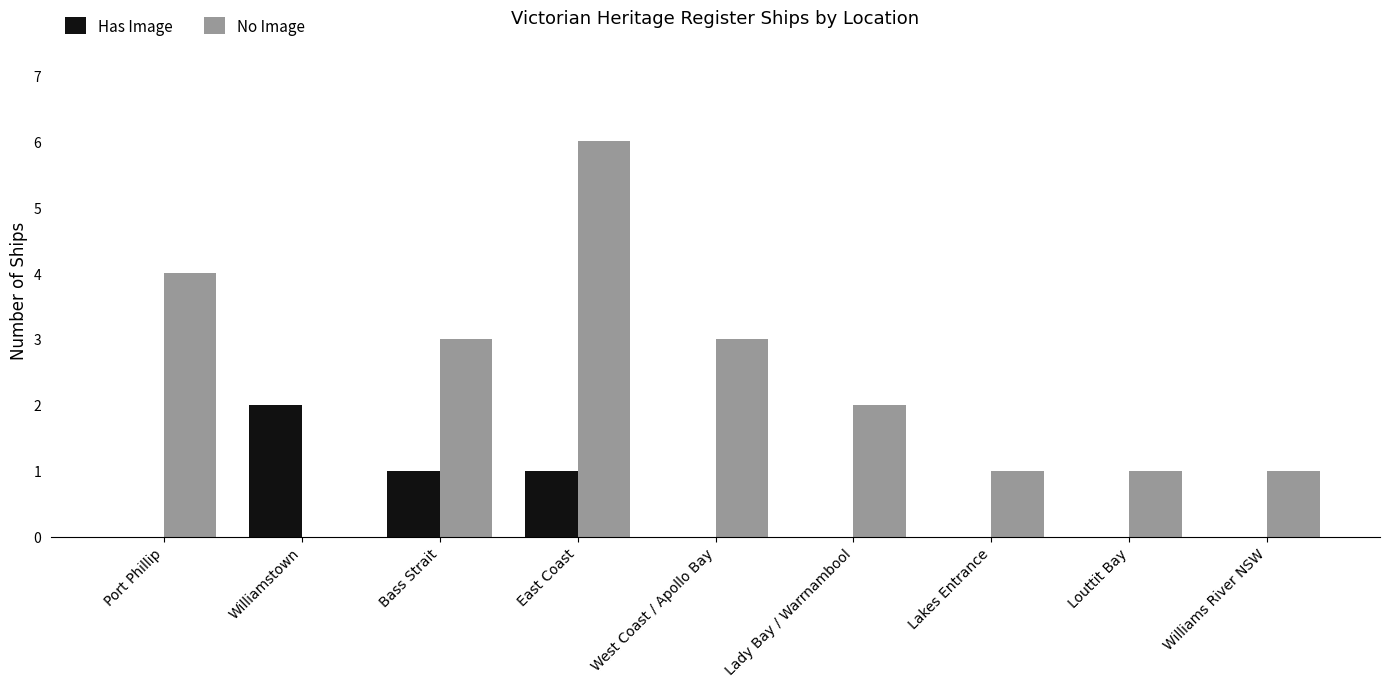

Does the chart contain stacked bars?

No